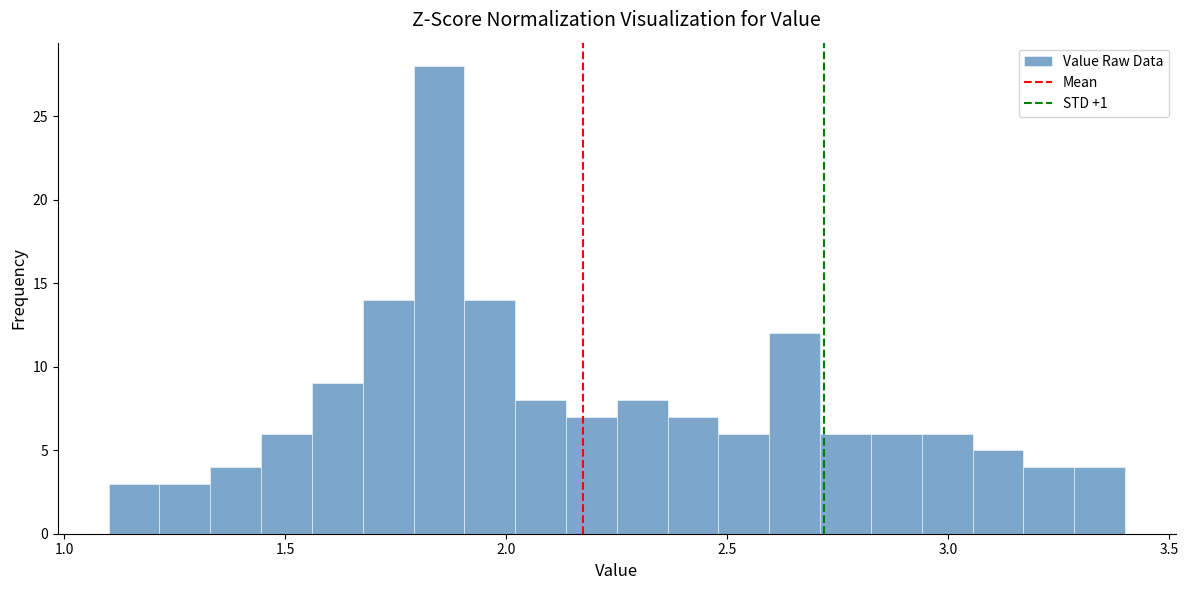

Around what value on the x-axis is the tallest bar? Give the approximate position of its centre, as read against the axis.

1.85